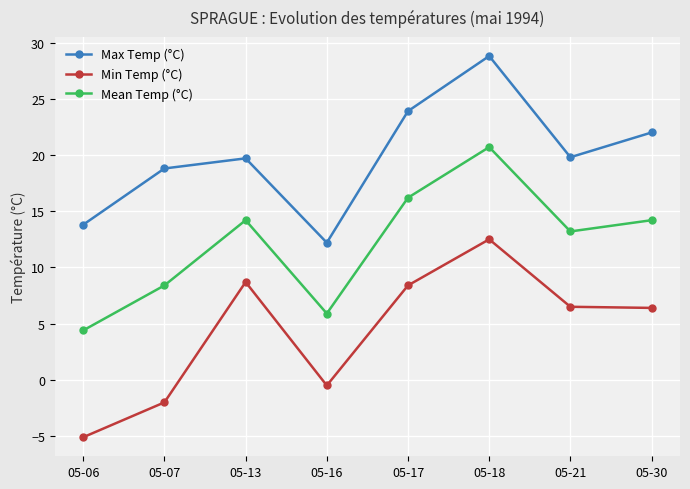

How many values in the Min Temp (°C) series are below 6?

3